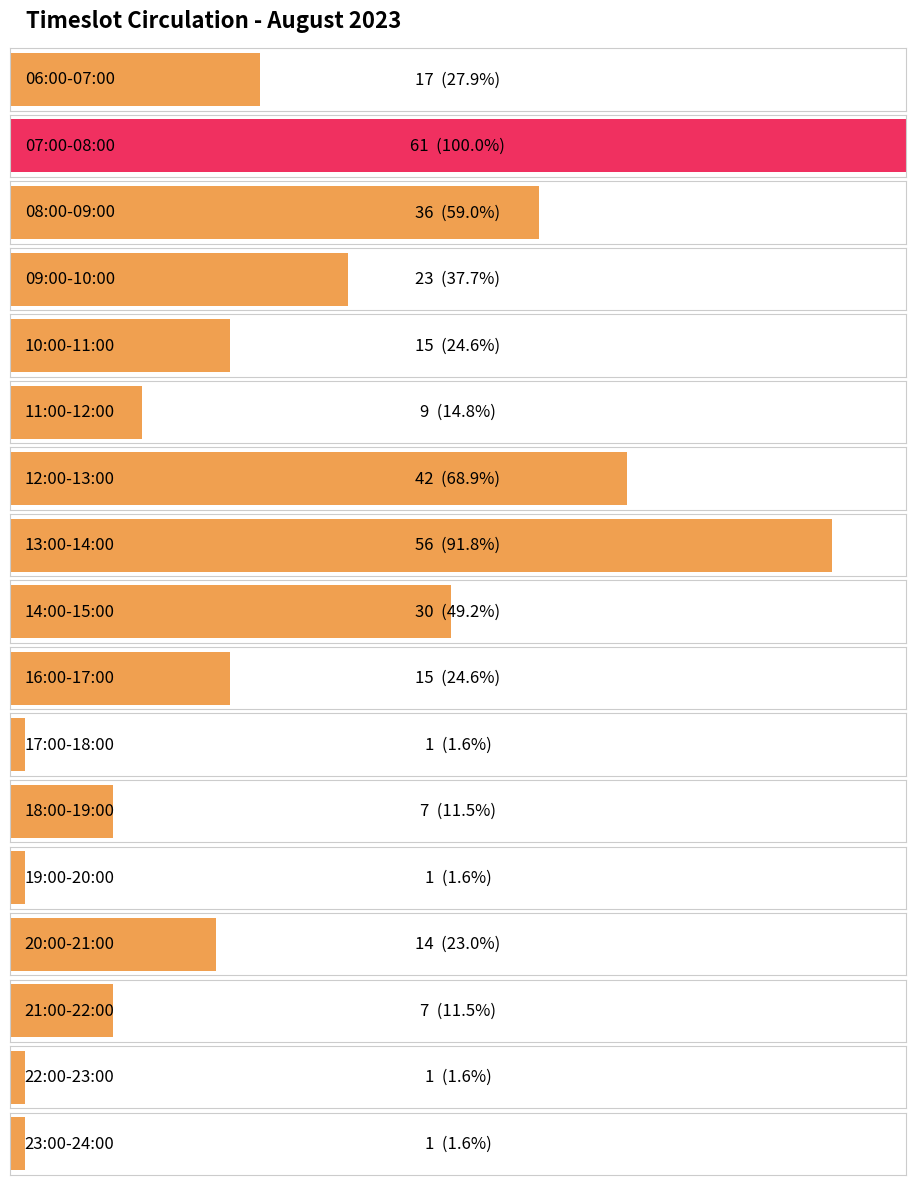

Rank the categories by value from highest to lowest.

07:00-08:00, 13:00-14:00, 12:00-13:00, 08:00-09:00, 14:00-15:00, 09:00-10:00, 06:00-07:00, 10:00-11:00, 16:00-17:00, 20:00-21:00, 11:00-12:00, 18:00-19:00, 21:00-22:00, 17:00-18:00, 19:00-20:00, 22:00-23:00, 23:00-24:00